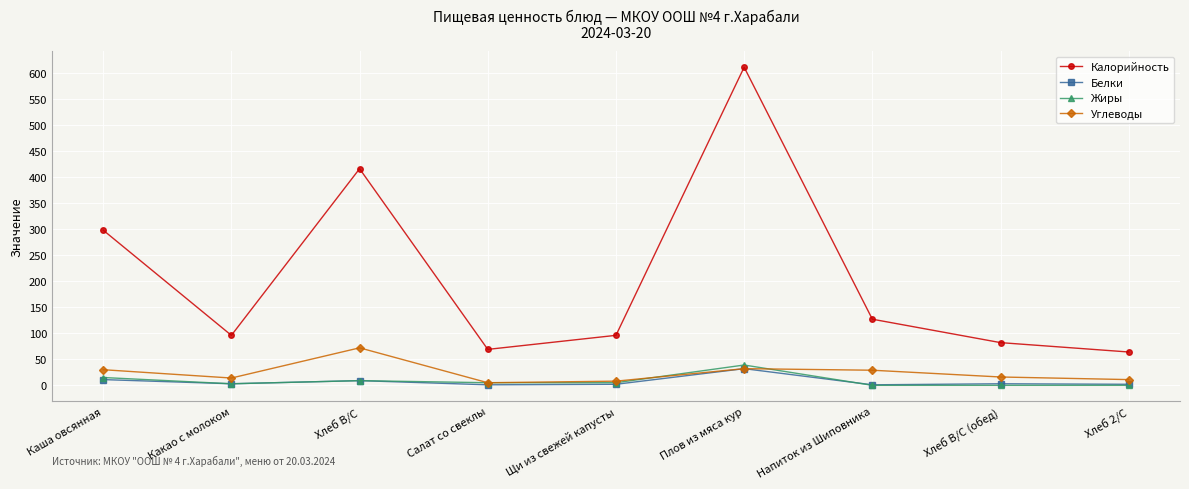

Where does the Углеводы series first go above 16?

Каша овсянная